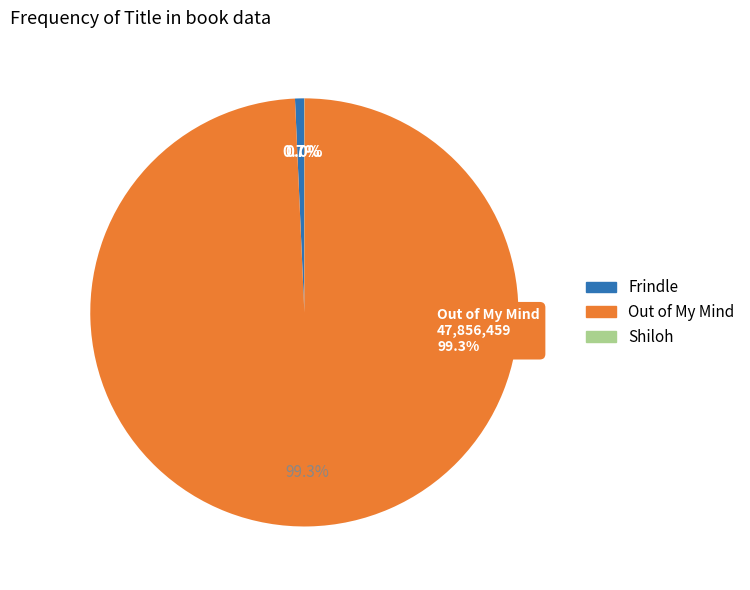

Rank the categories by value from highest to lowest.

Out of My Mind, Frindle, Shiloh